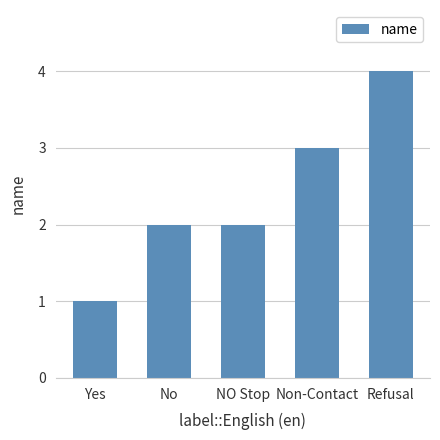

Between NO Stop and Non-Contact, which is larger?

Non-Contact